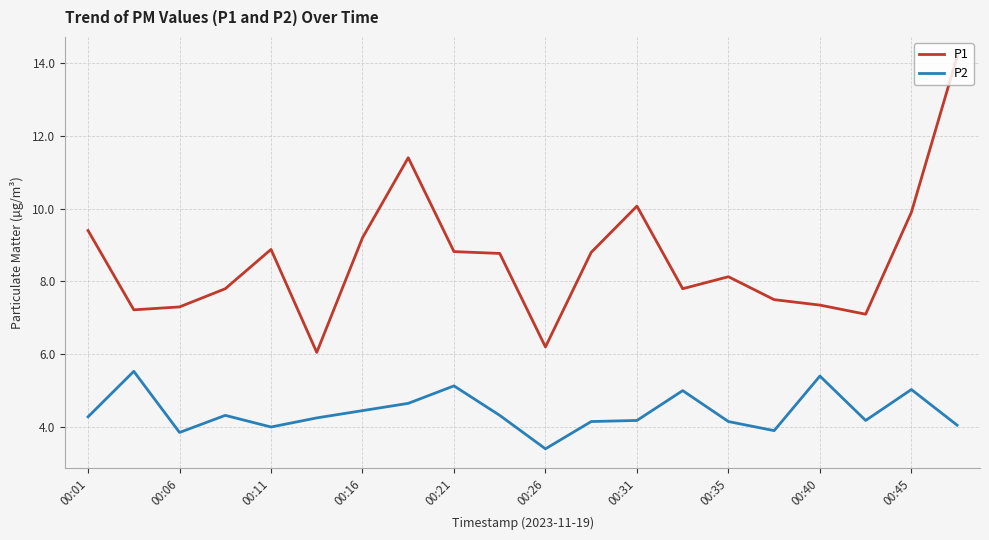

At how many categories does at least one series exceed 12?

1